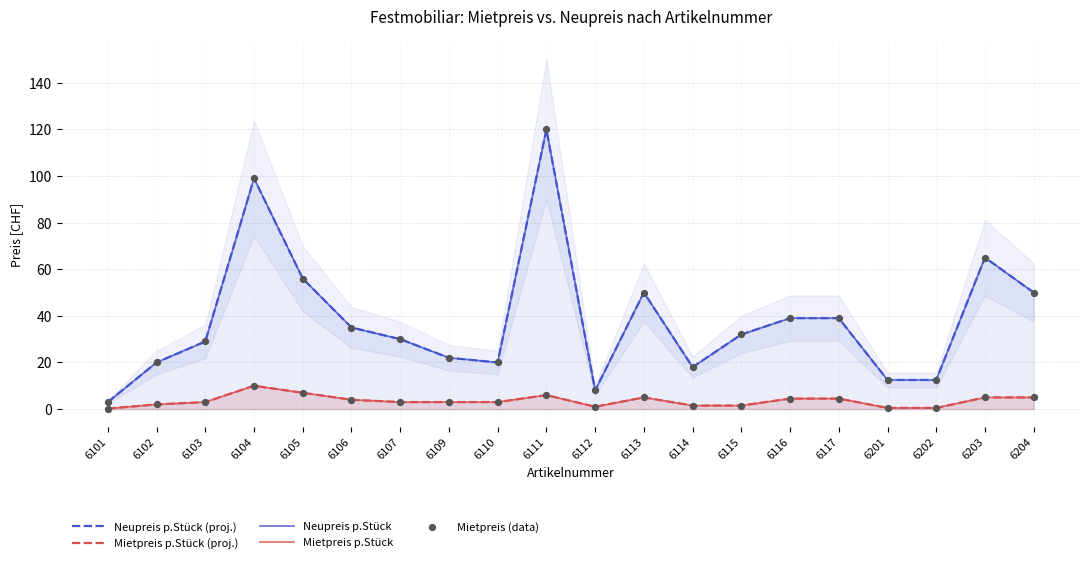

Which series has the largest Y range (max minus min)?

Neupreis p.Stück (proj.)